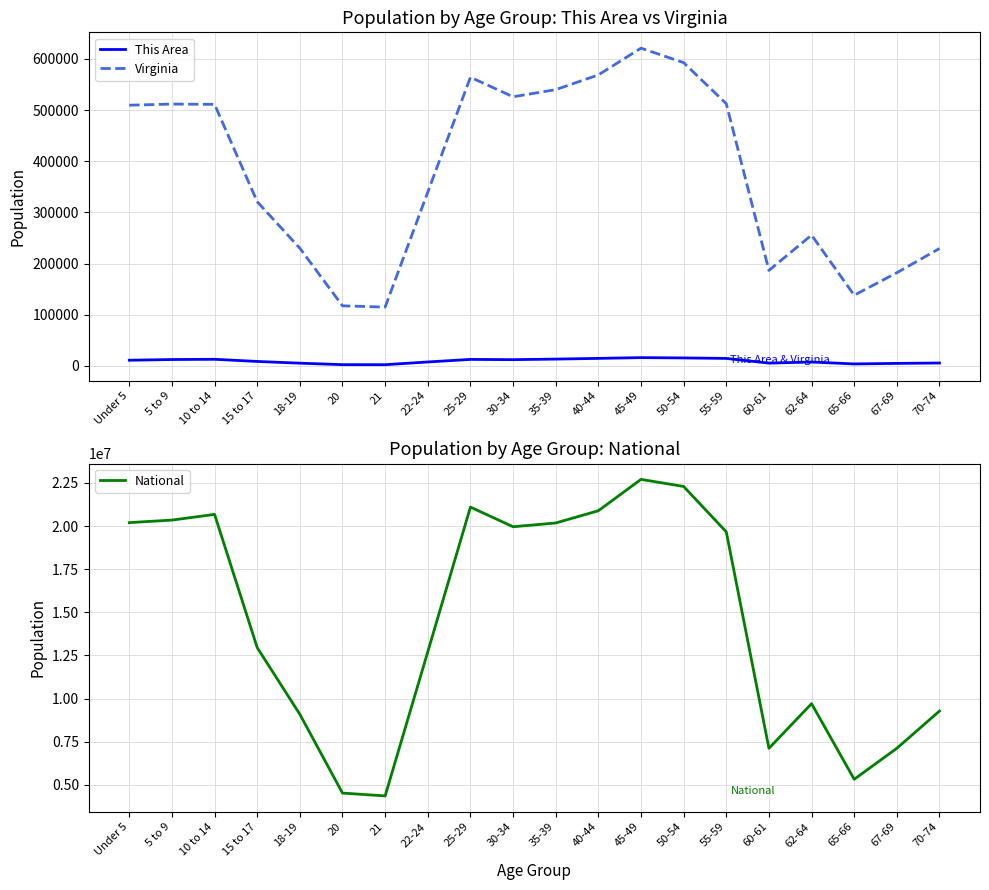

Reading left to right, what are all the values shown in this chart?

This Area: Under 5=11070	5 to 9=12451	10 to 14=12908	15 to 17=8681	18-19=5324	20=2419	21=2333	22-24=7676	25-29=12691	30-34=12197	35-39=13293	40-44=14687	45-49=16175	50-54=15572	55-59=14604	60-61=5445	62-64=7551	65-66=3836	67-69=4895	70-74=5629
Virginia: Under 5=509625	5 to 9=511849	10 to 14=511246	15 to 17=320957	18-19=230008	20=117445	21=114918	22-24=339728	25-29=564342	30-34=526077	35-39=540063	40-44=568865	45-49=621155	50-54=592845	55-59=512595	60-61=186629	62-64=255740	65-66=138154	67-69=182148	70-74=229502
National: Under 5=20201362	5 to 9=20348657	10 to 14=20677194	15 to 17=12954254	18-19=9086089	20=4519129	21=4354294	22-24=12712576	25-29=21101849	30-34=19962099	35-39=20179642	40-44=20890964	45-49=22708591	50-54=22298125	55-59=19664805	60-61=7113727	62-64=9704197	65-66=5319902	67-69=7115361	70-74=9278166